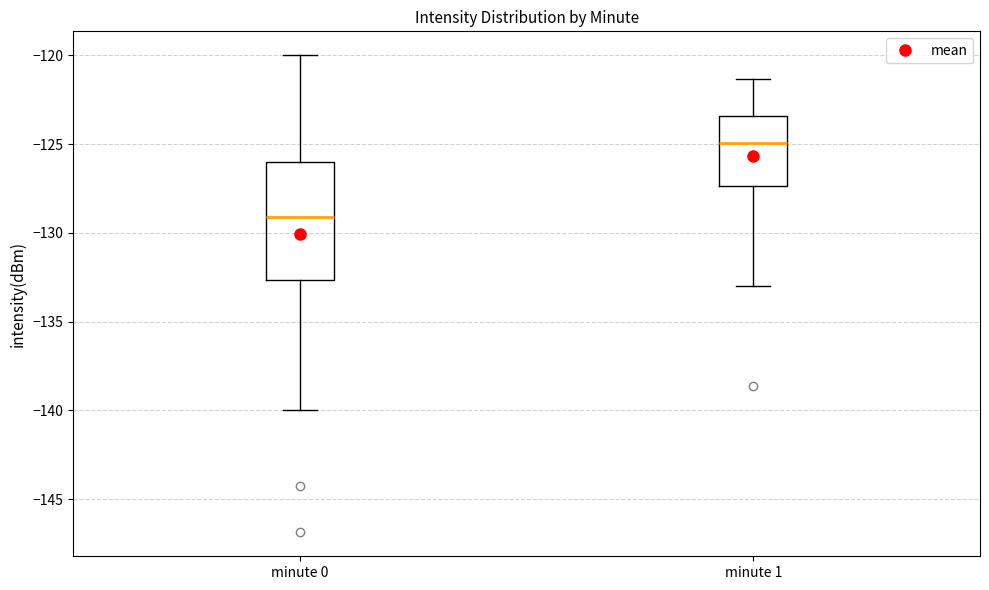

Which box's median line is the lowest?

minute 0